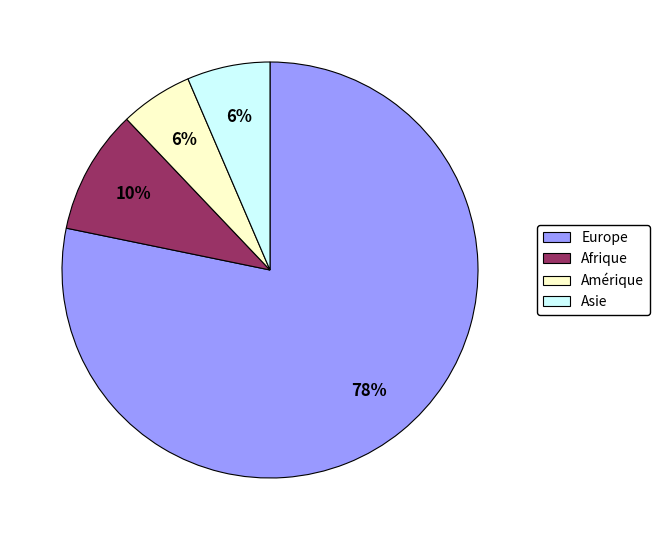

What is the largest slice in the pie chart?

Europe